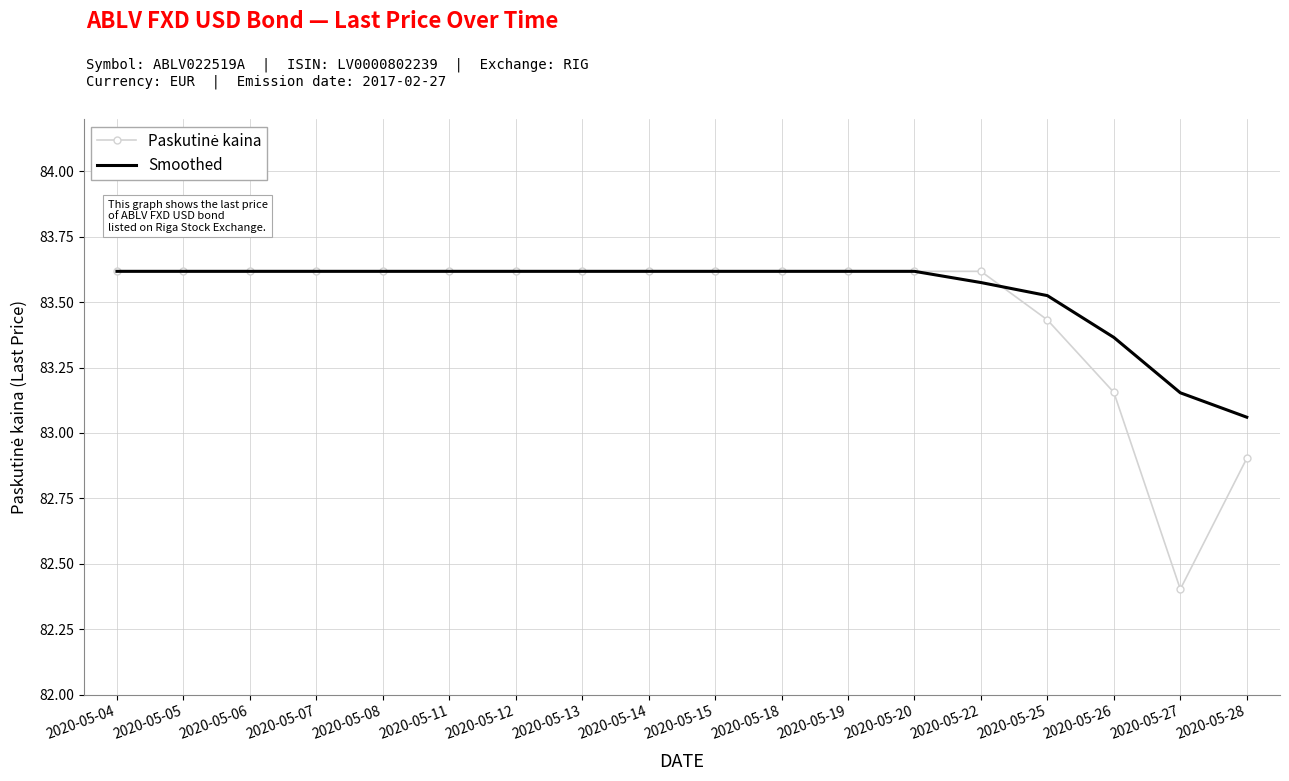

At which label is Smoothed closest to 83?

2020-05-28